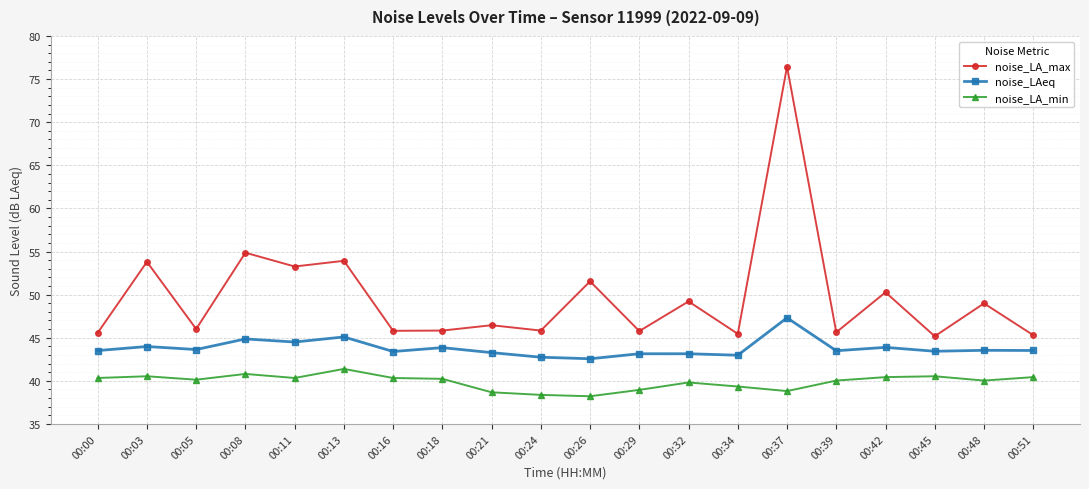

In noise_LA_max, how many points are lower than both neighbors (excluding endpoints)?

8